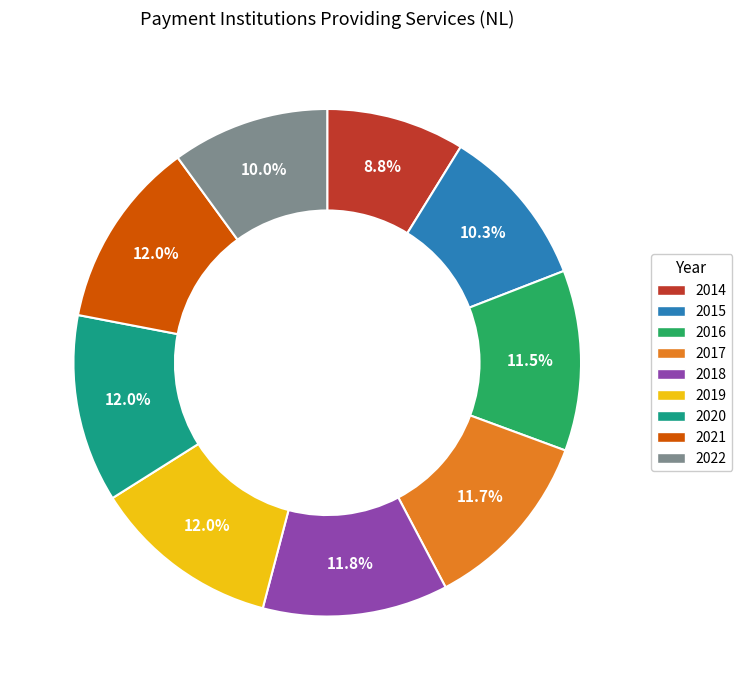

True or false: 2014 accounts for 9% of the total.

True